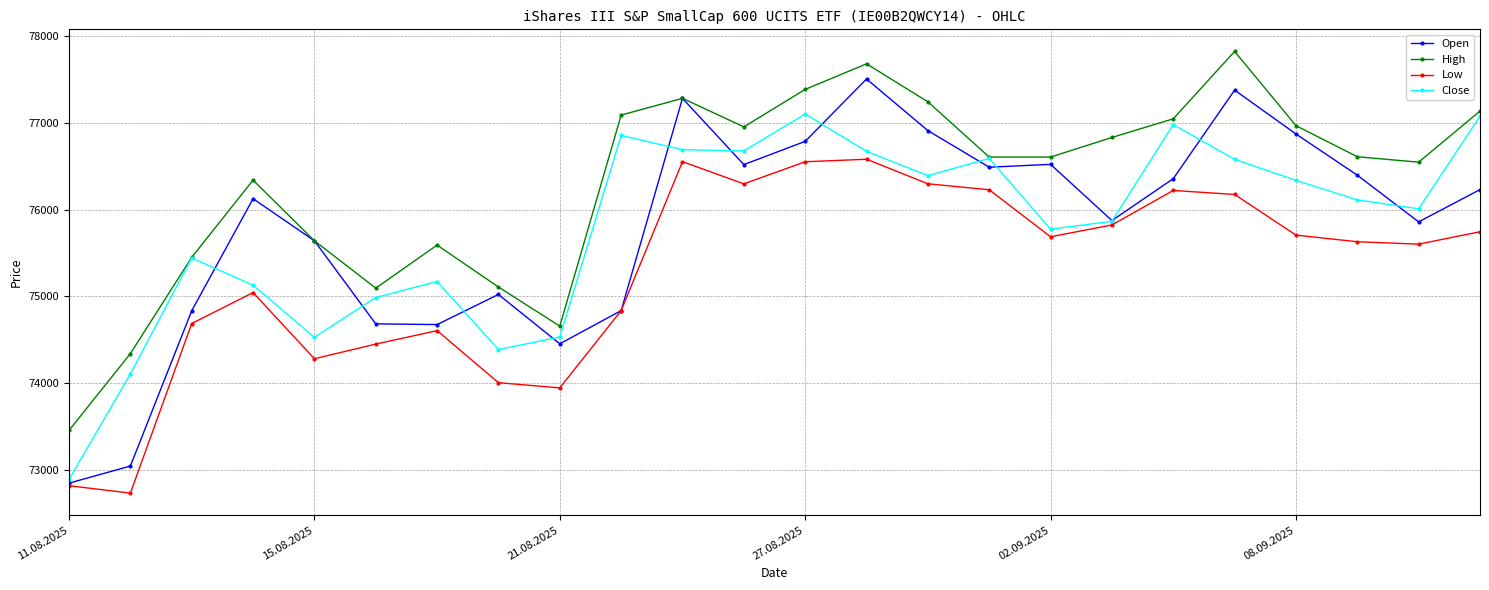

Which series has the largest range (max minus min)?

Open